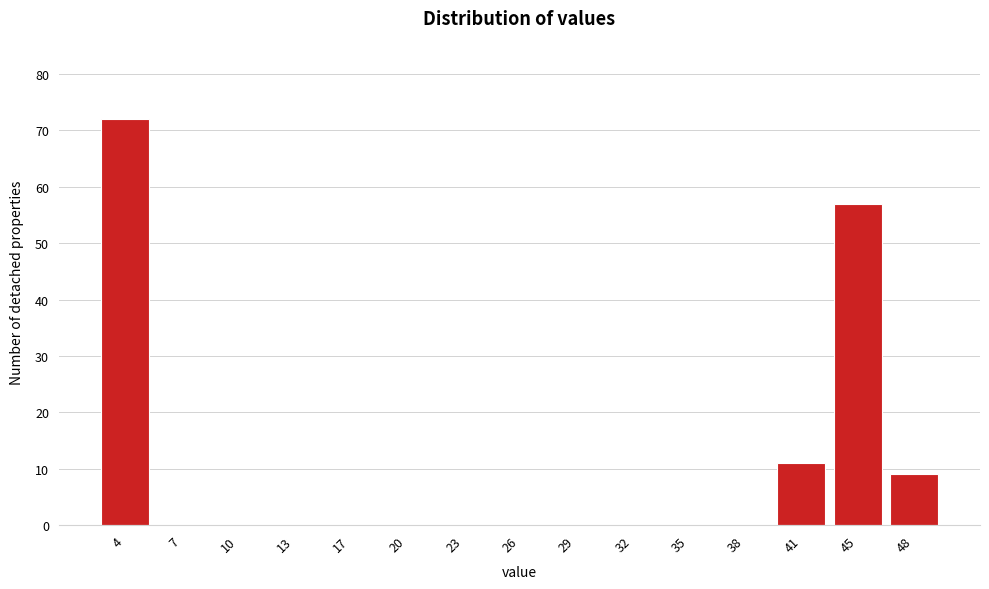

Reading right to left, list all the values displayed in this chart.

48=9	45=57	41=11	38=0	35=0	32=0	29=0	26=0	23=0	20=0	17=0	13=0	10=0	7=0	4=72